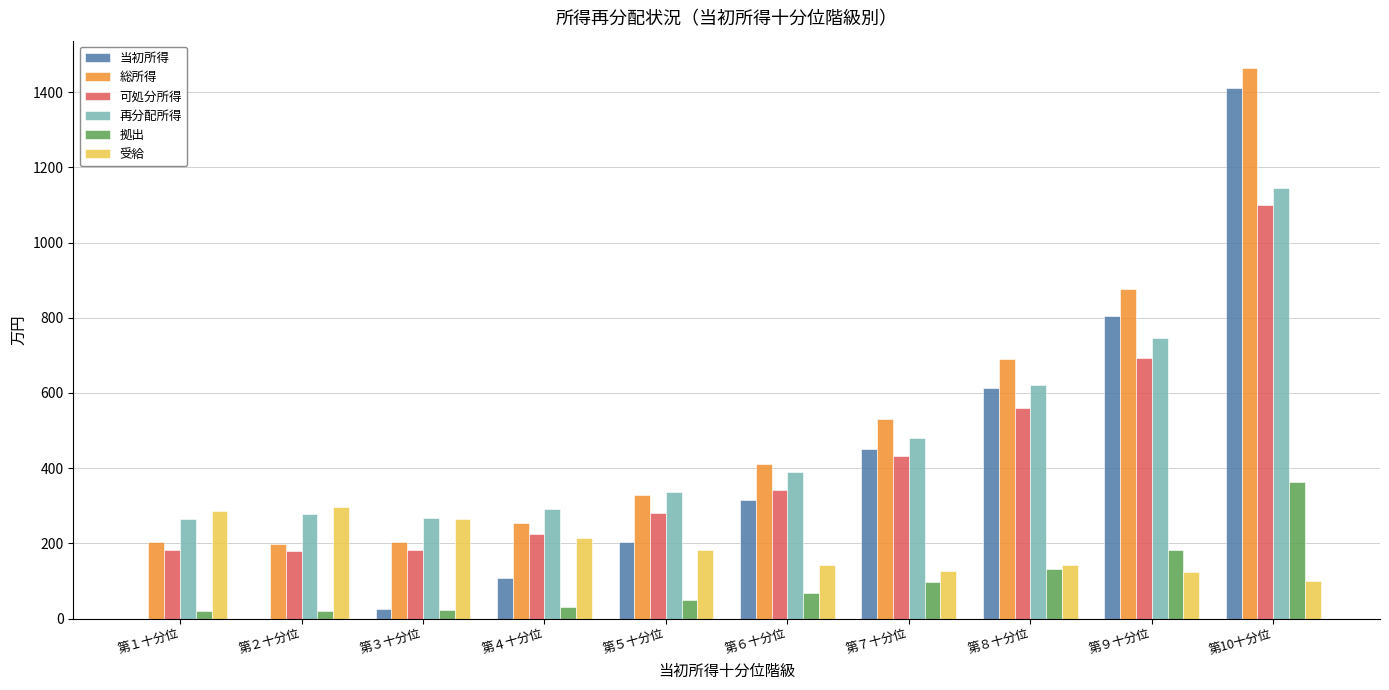

At which category is the sum across all series the highest?

第10十分位